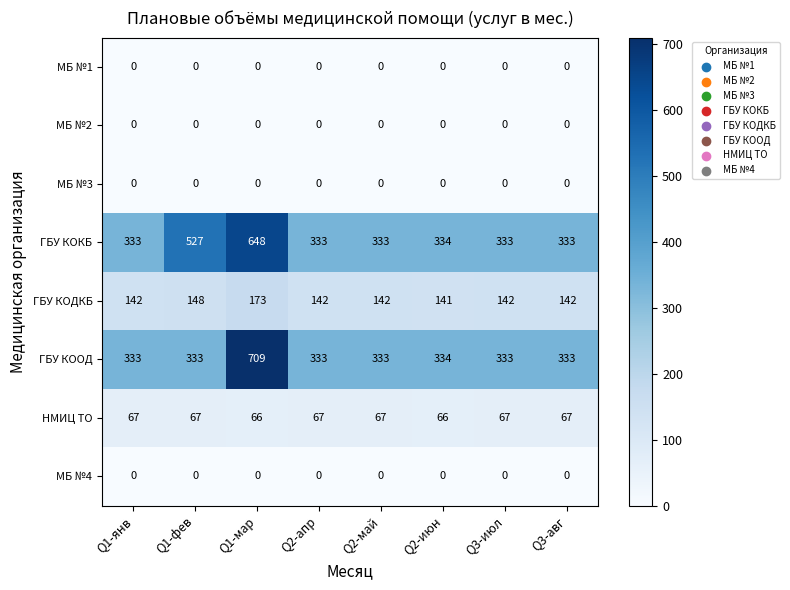

At which label is ГБУ КОКБ closest to 490?

Q1-фев